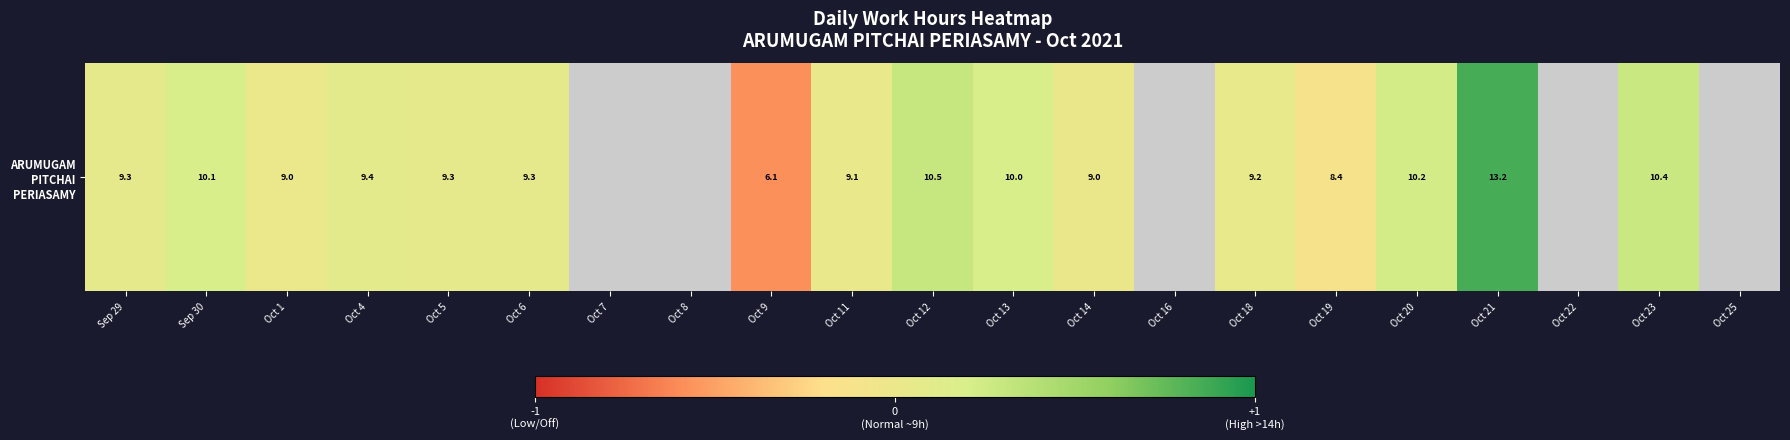

Which label corresponds to the largest value in the chart?

Oct 21